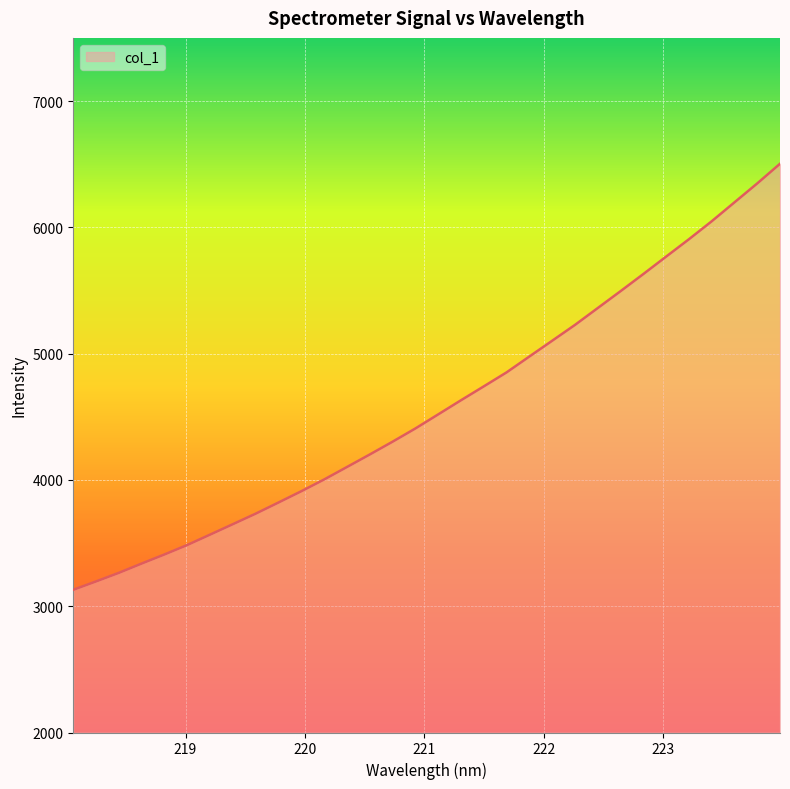

True or false: the data has more than 2 interior local peaks.

False